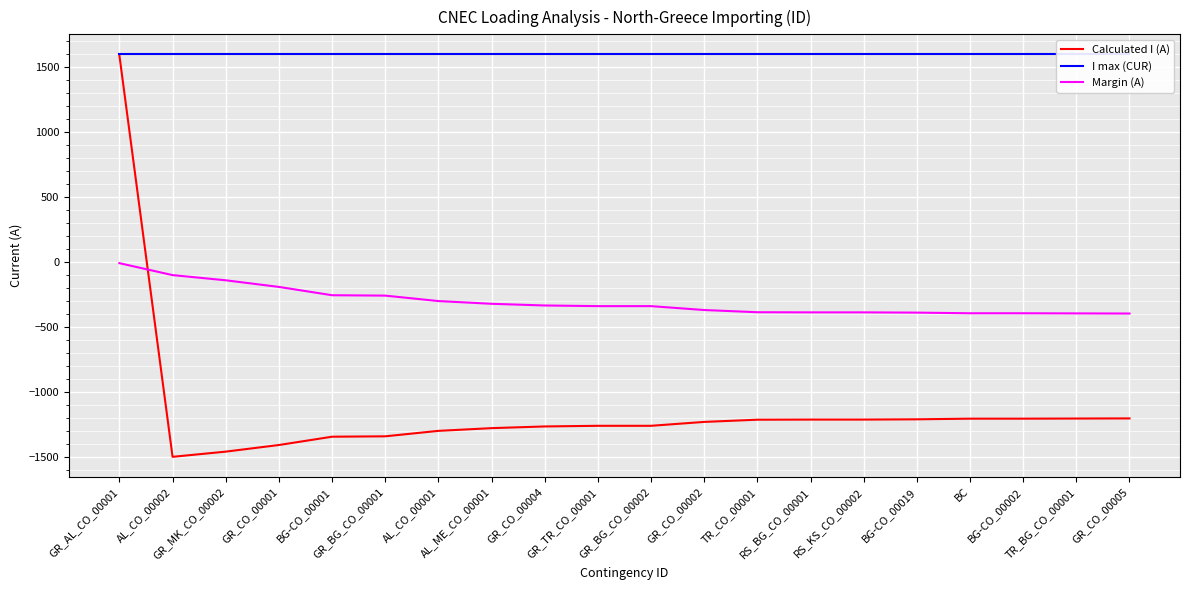

Which series has the largest range (max minus min)?

Calculated I (A)